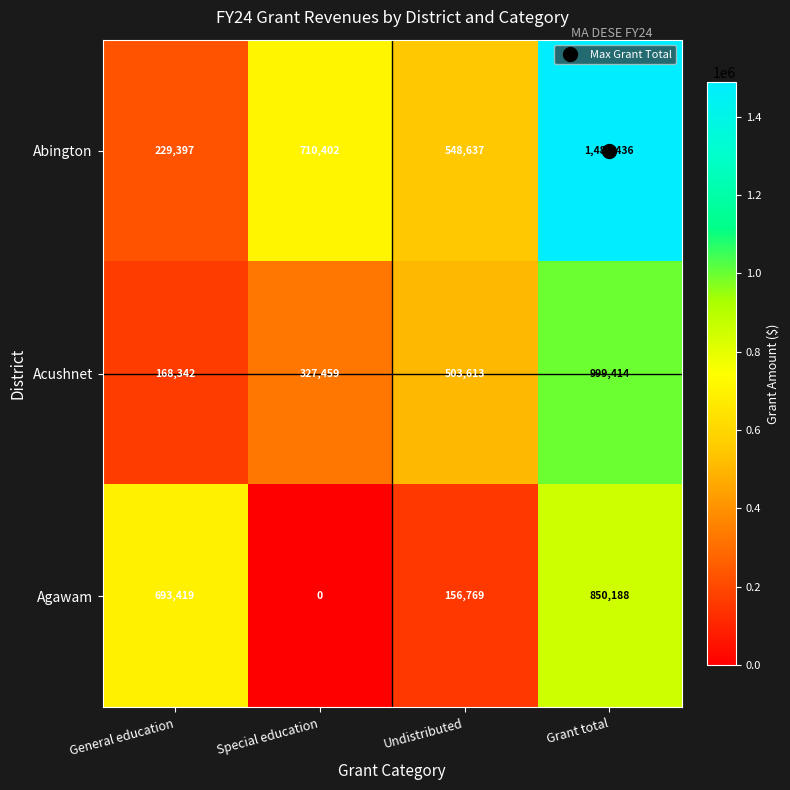

Which series has the largest total across all categories?

Abington